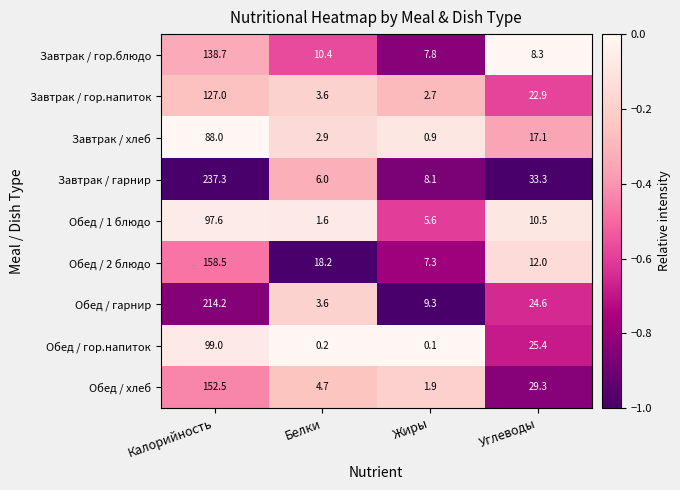

At which category does the chart reach its minimum across all series?

Жиры